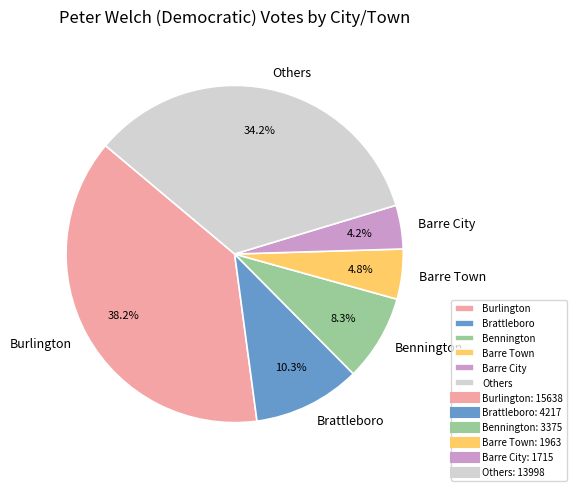

Which category has the biggest portion of the pie?

Burlington